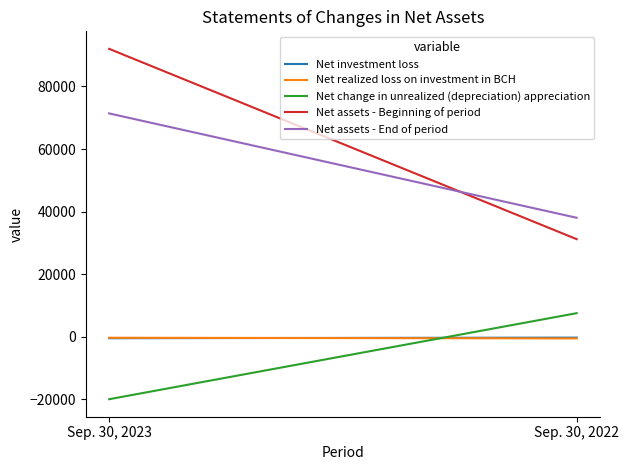

Which series has the largest total across all categories?

Net assets - Beginning of period